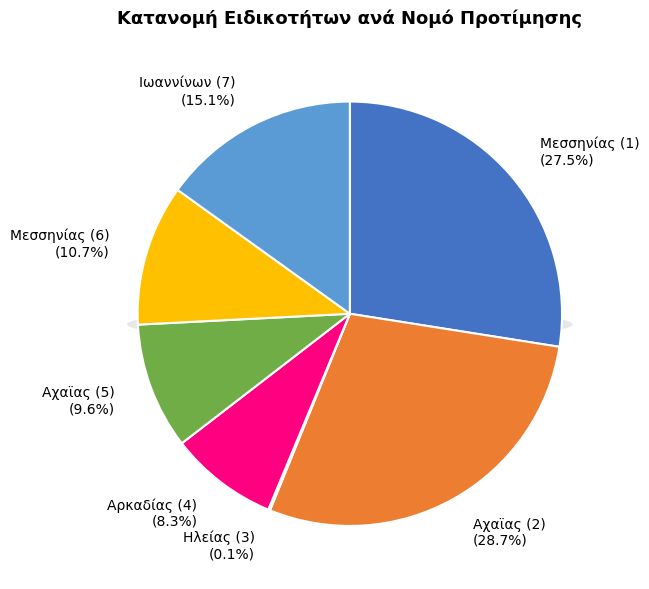

Combined, what portion of the pie is Μεσσηνίας (6) and Αρκαδίας (4)?

19.0%